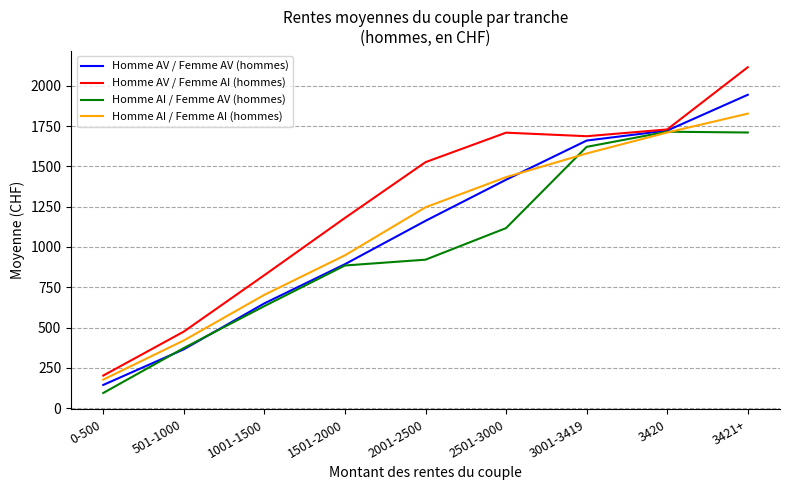

The value of Homme AI / Femme AI (hommes) at 2501-3000 is 1433. True or false?

True